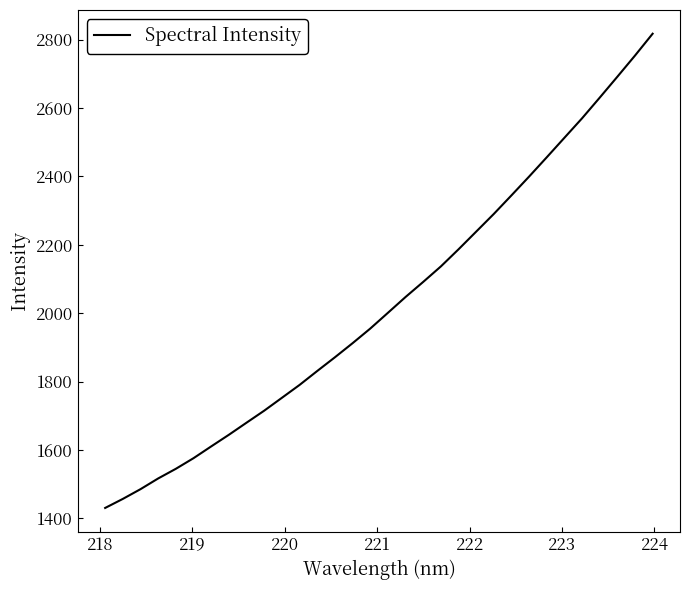

Does the chart have visible grid lines?

No